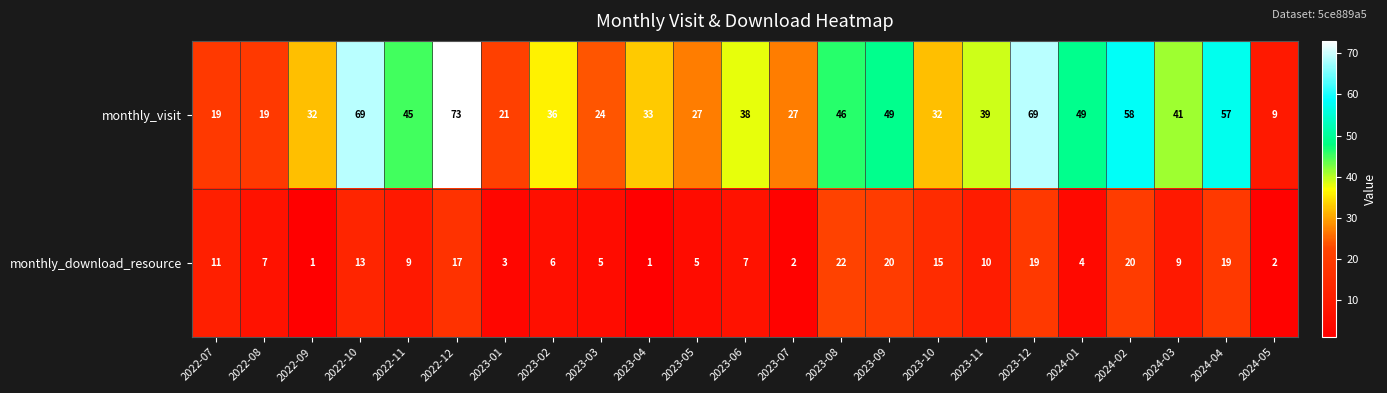

The value of monthly_visit at 2023-09 is 18. True or false?

False